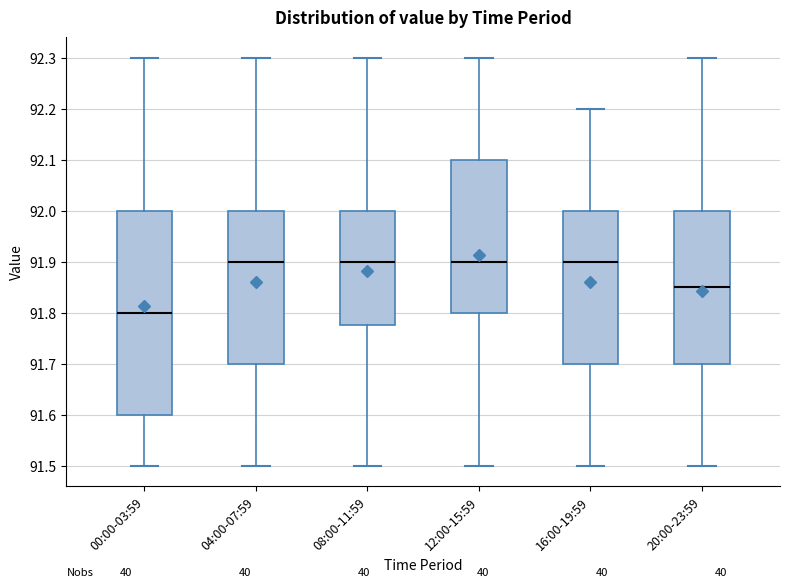

Reading left to right, transcribe this box plot: for each box, give where its median line is, the range the box spans, and where its two whiskers end, as read against the y-axis. The values are not printed on the chart, so give them approximately, as read against the axis.

00:00-03:59: median 91.80, box 91.60 to 92.00, whiskers 91.50 to 92.30
04:00-07:59: median 91.90, box 91.70 to 92.00, whiskers 91.50 to 92.30
08:00-11:59: median 91.90, box 91.78 to 92.00, whiskers 91.50 to 92.30
12:00-15:59: median 91.90, box 91.80 to 92.10, whiskers 91.50 to 92.30
16:00-19:59: median 91.90, box 91.70 to 92.00, whiskers 91.50 to 92.20
20:00-23:59: median 91.85, box 91.70 to 92.00, whiskers 91.50 to 92.30